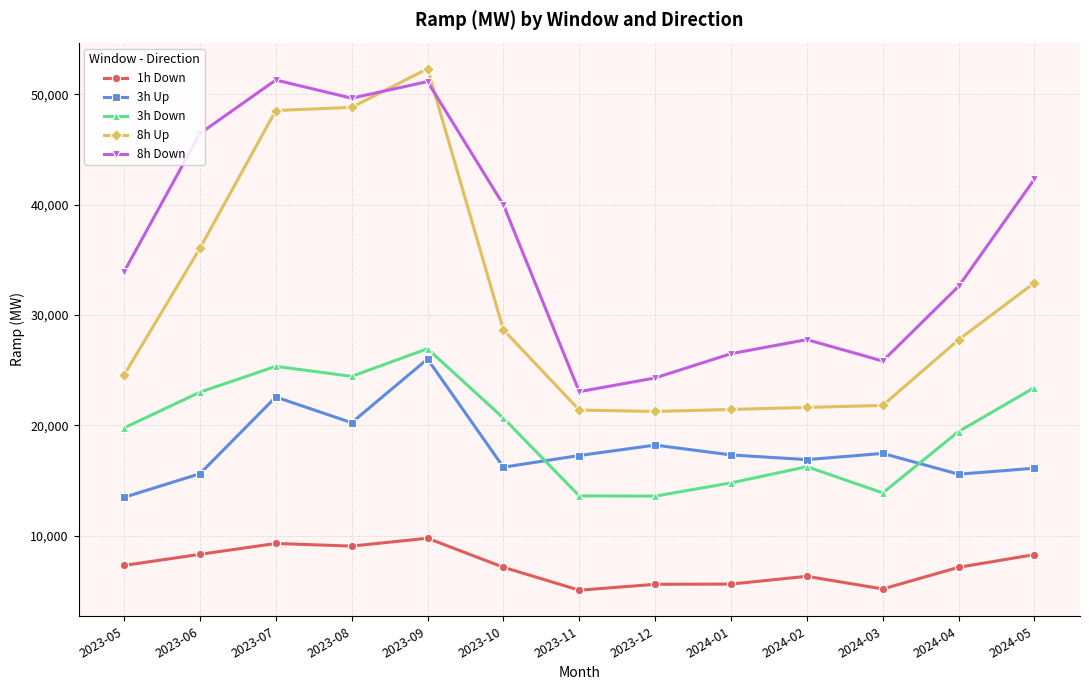

Which series changed the most between 2023-05 and 2024-02?

8h Down